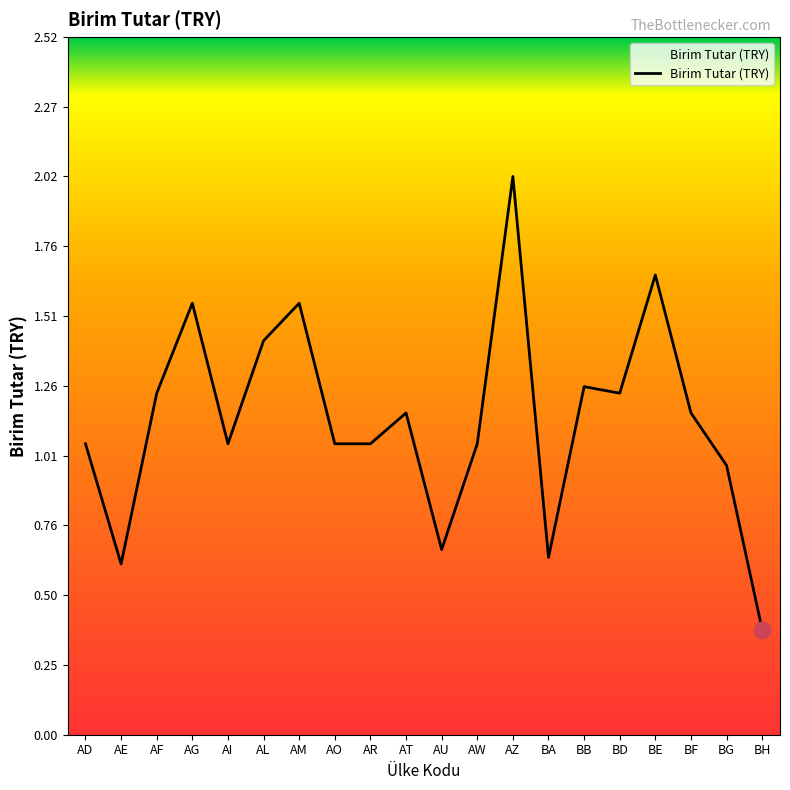

What is the difference between the values at AM and AI?

0.5